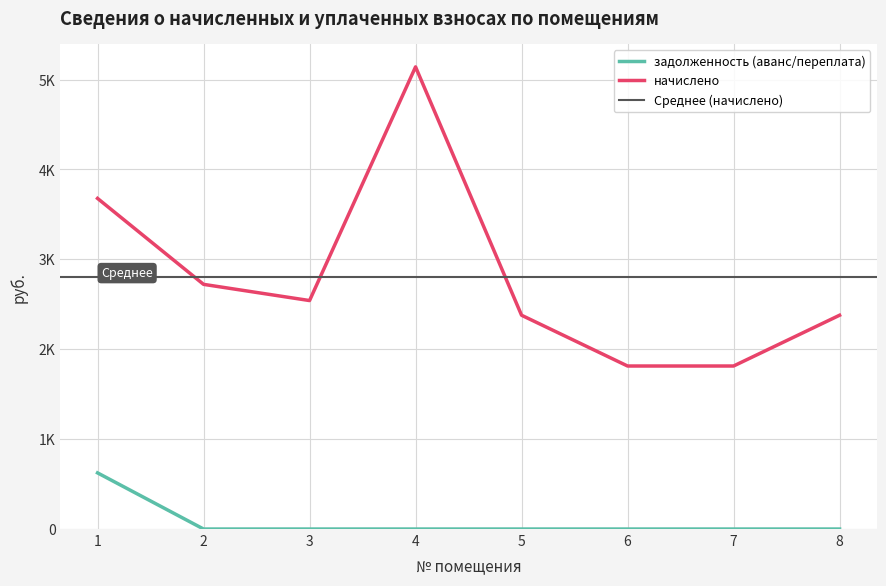

The value of начислено at 7 is 1213.3. True or false?

False